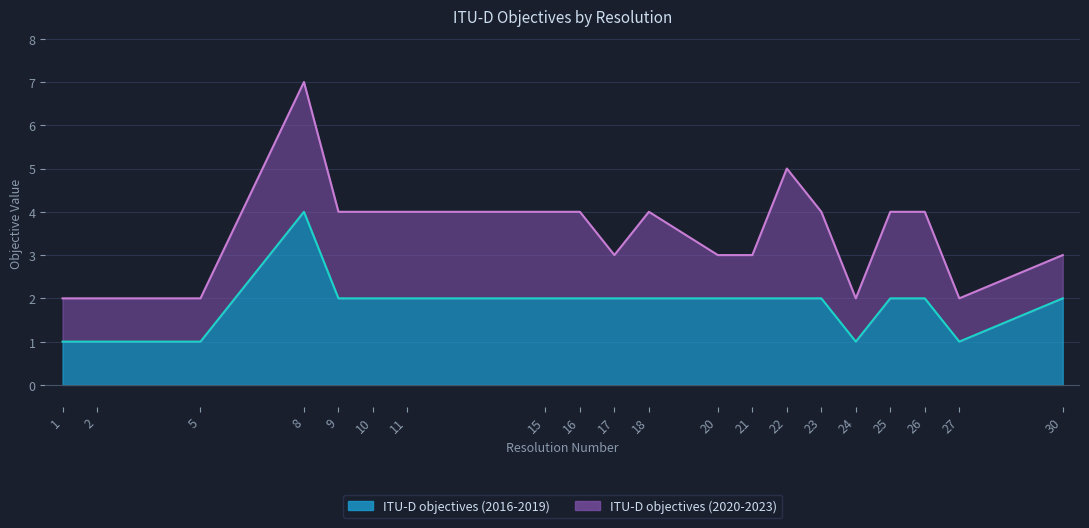

What is the value of the 6th point from the left?

2